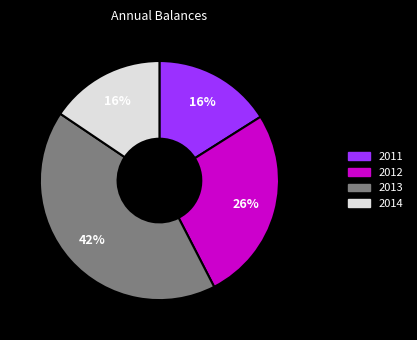

Which has a higher value, 2013 or 2011?

2013